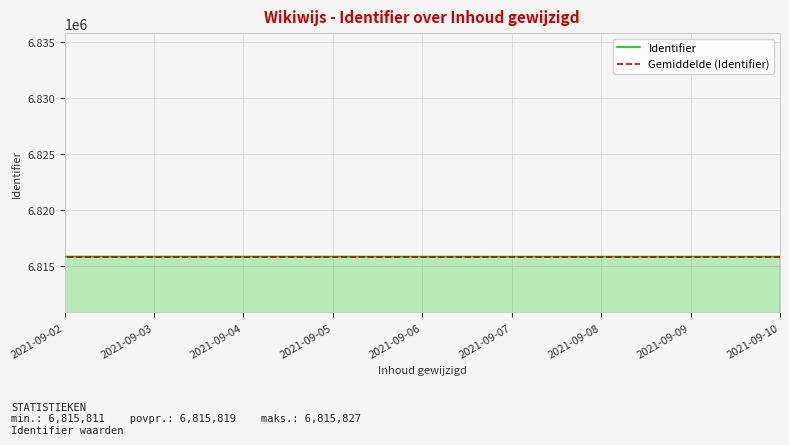

How many times do Gemiddelde (Identifier) and Identifier cross each other?

1